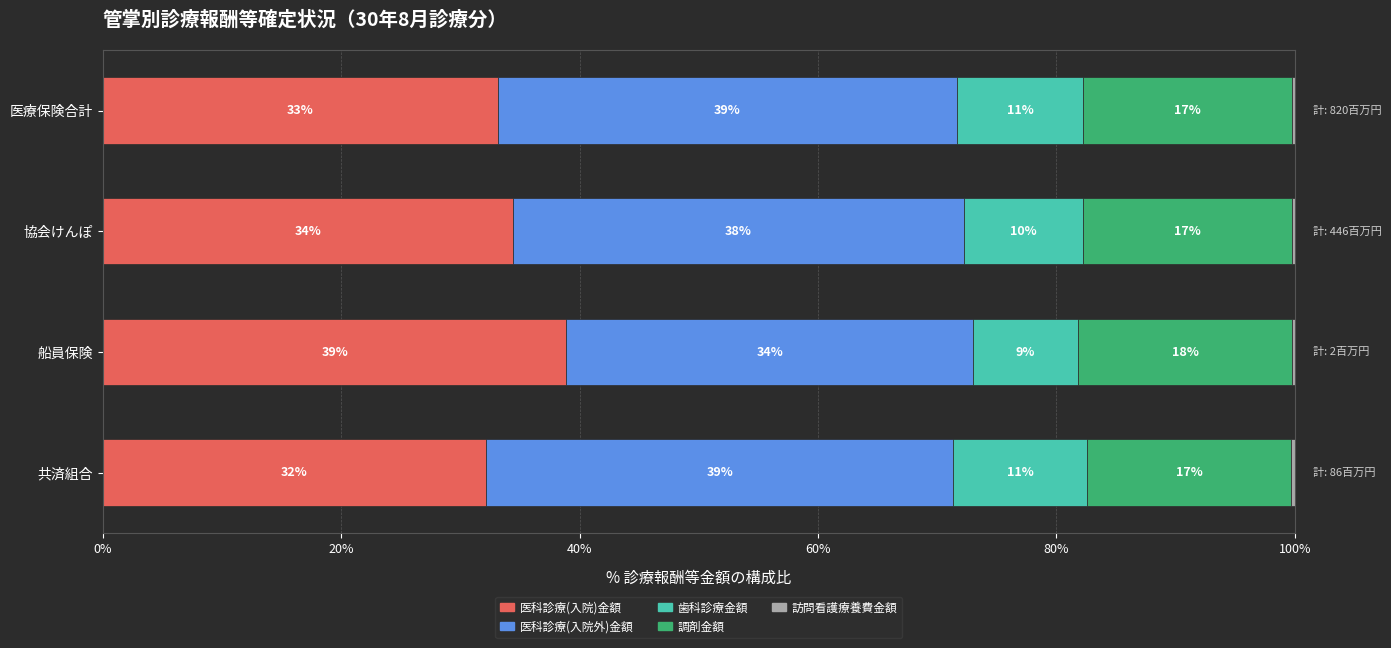

Is it true that 医科診療(入院)金額 equals 62.1 at 船員保険?

False